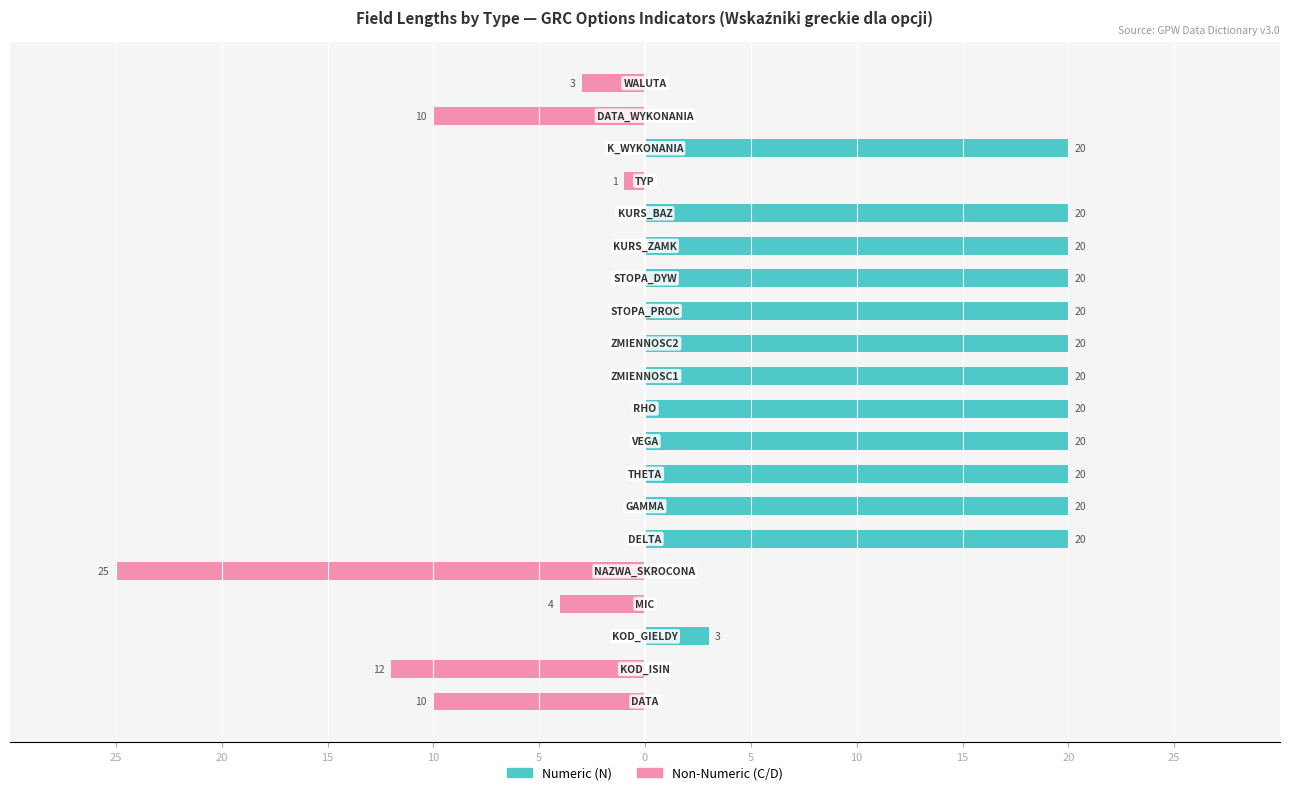

True or false: Non-Numeric (C/D) has a value of -4 at 18.

False